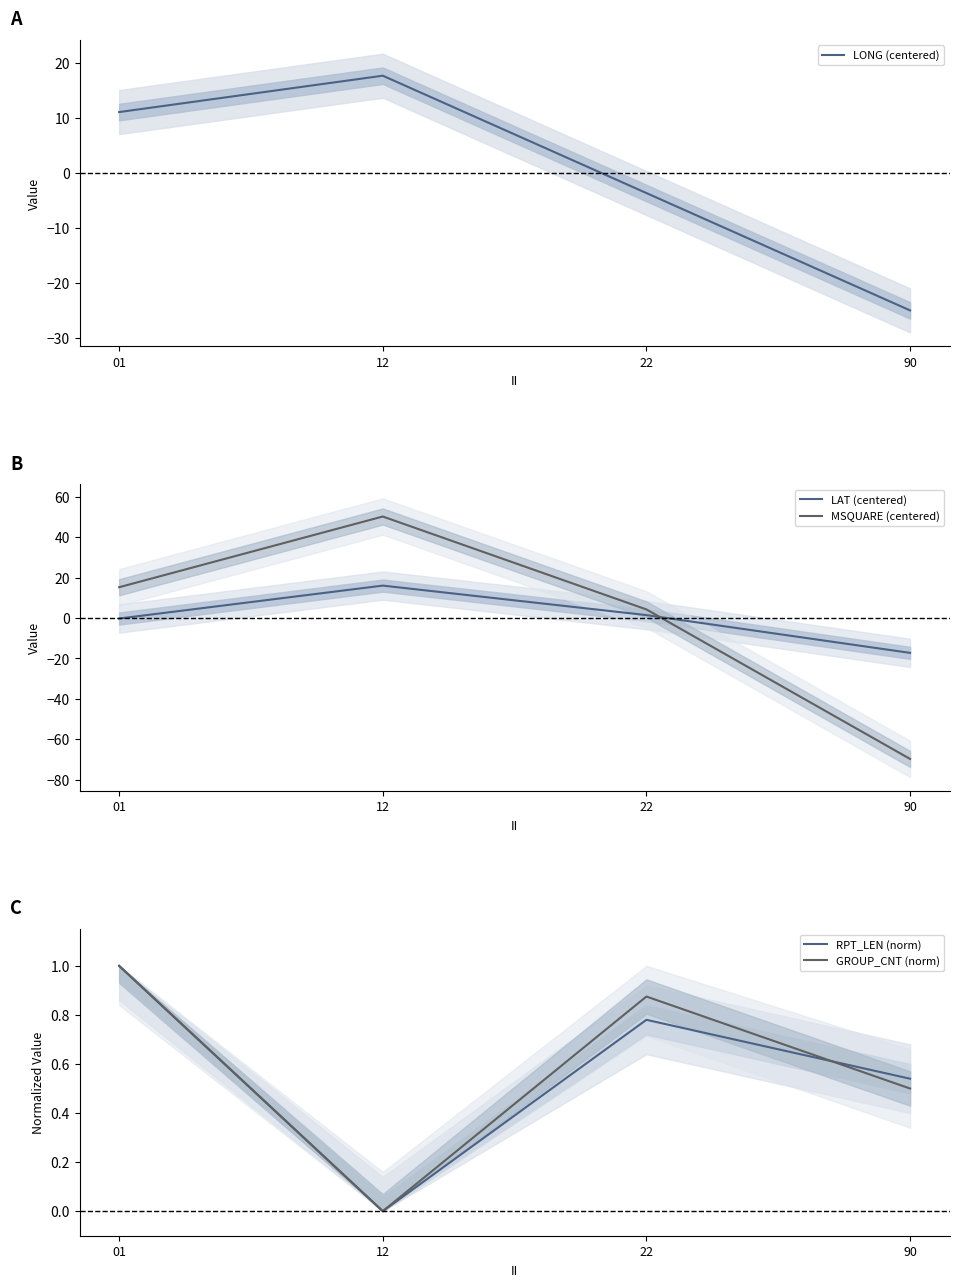

Rank the series by their maximum value, from lowest to highest.

GROUP_CNT (norm), RPT_LEN (norm), LAT (centered), LONG (centered), MSQUARE (centered)